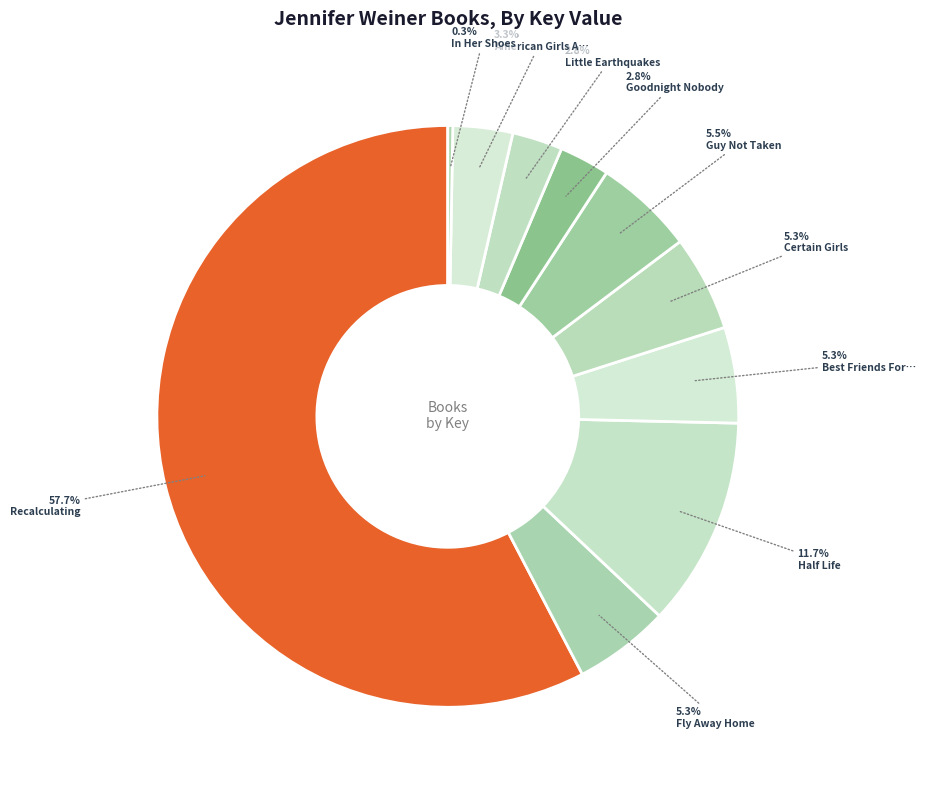

To the nearest percent, what is the difference between the largest and smallest slice percentages?

57%